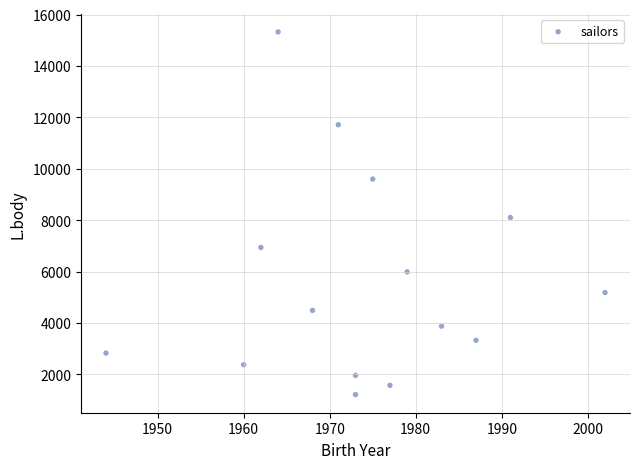

What is the range of Y values (max minus min)?

14113